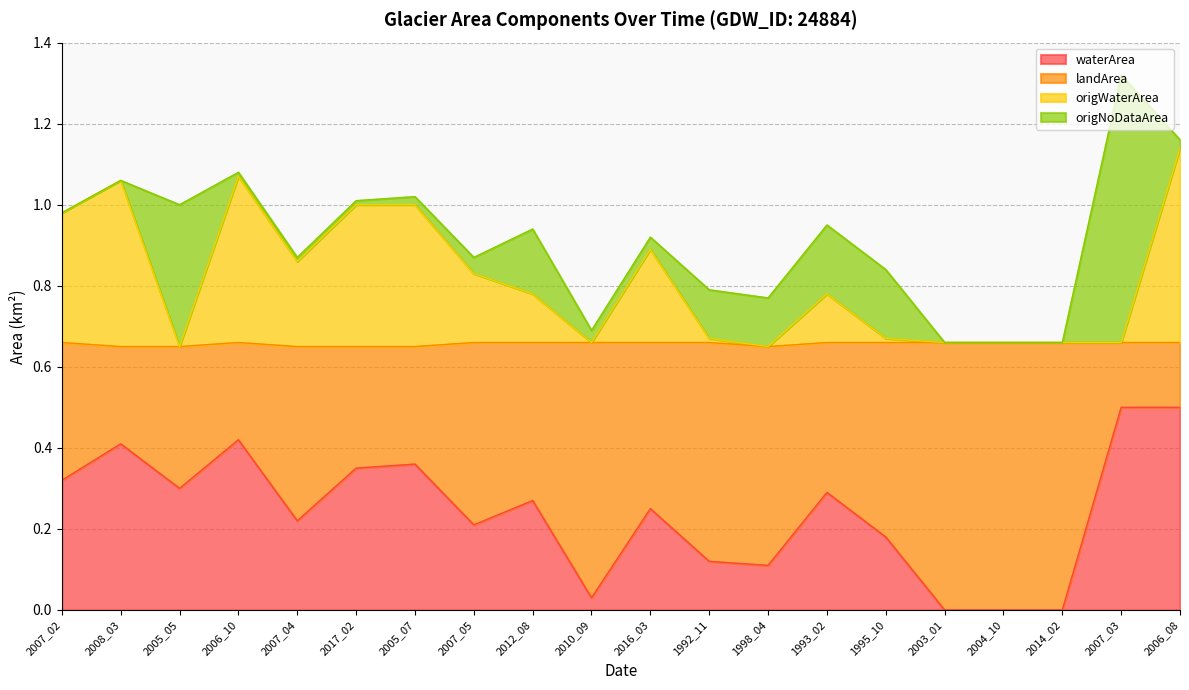

What is the minimum value for origWaterArea?

0.6